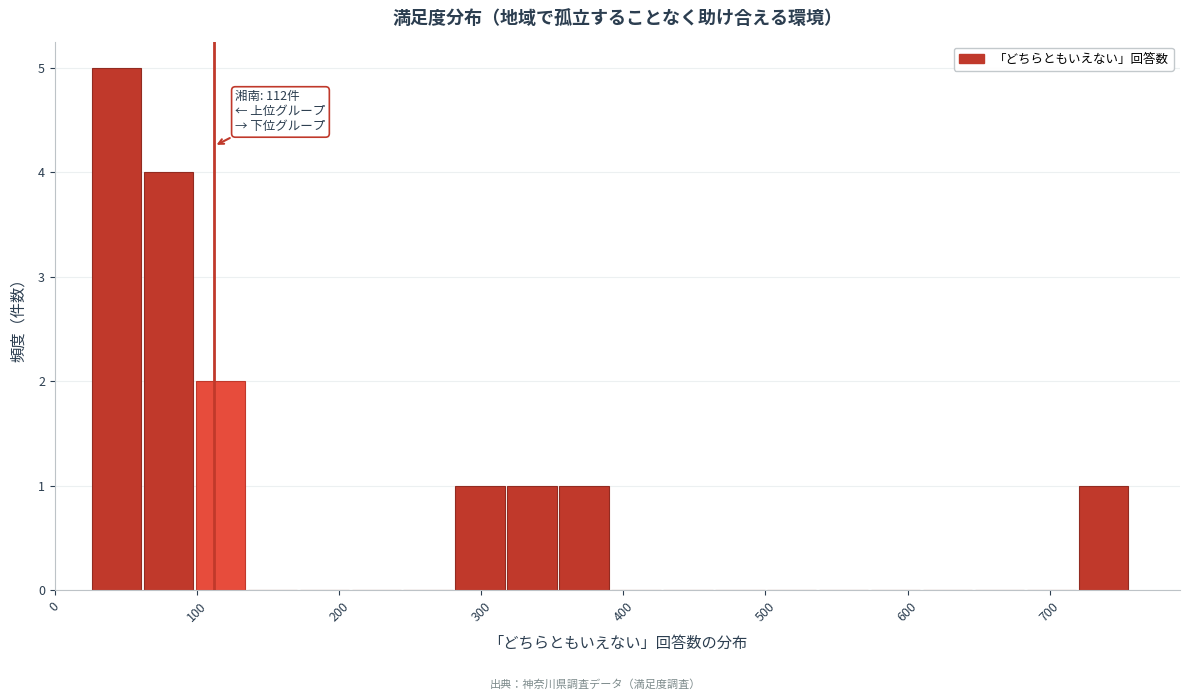

Around what value on the x-axis is the tallest bar? Give the approximate position of its centre, as read against the axis.

40